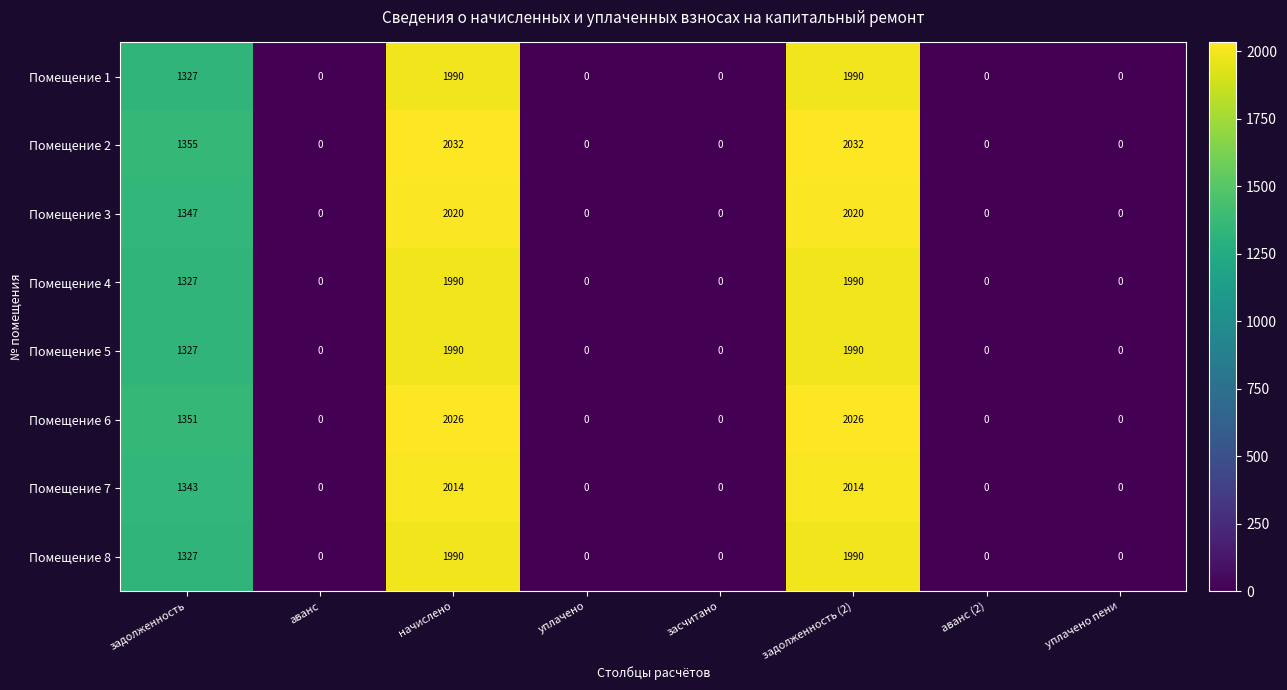

The Помещение 5 series shows -923 at аванс (2). True or false?

False